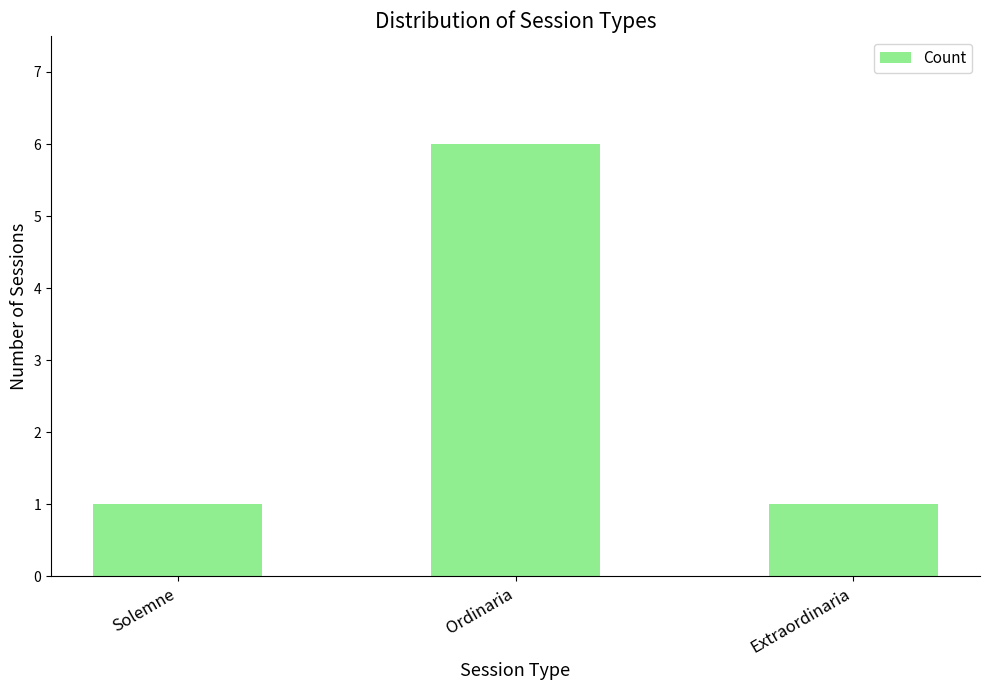

What is the value of the 3rd bar from the left?

1